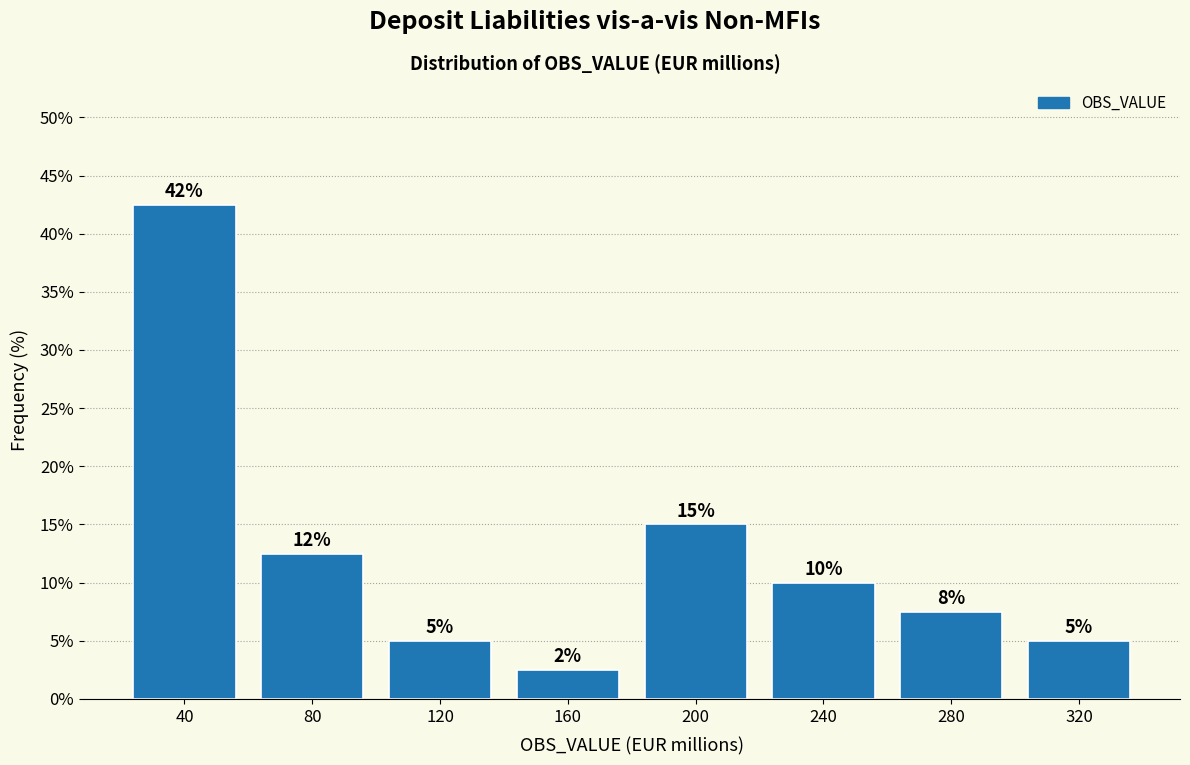

What is the difference between the maximum and minimum values?

40.0